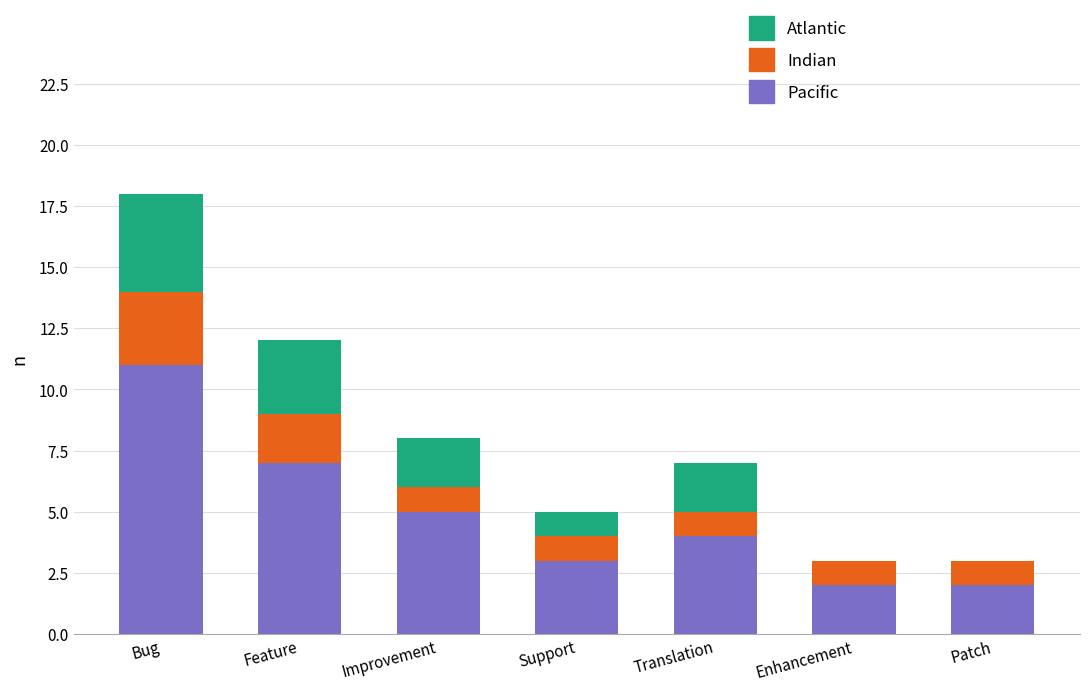

Are the bars grouped side by side (vs. stacked)?

No